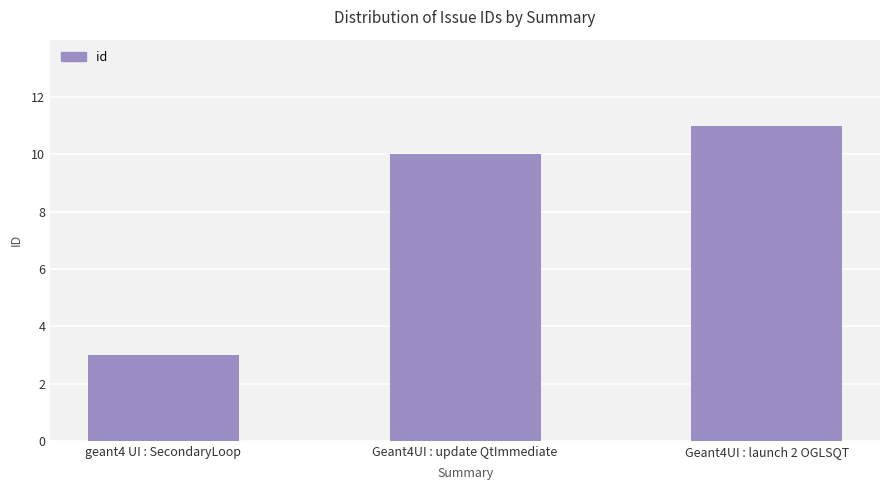

What is the maximum value shown in the chart?

11